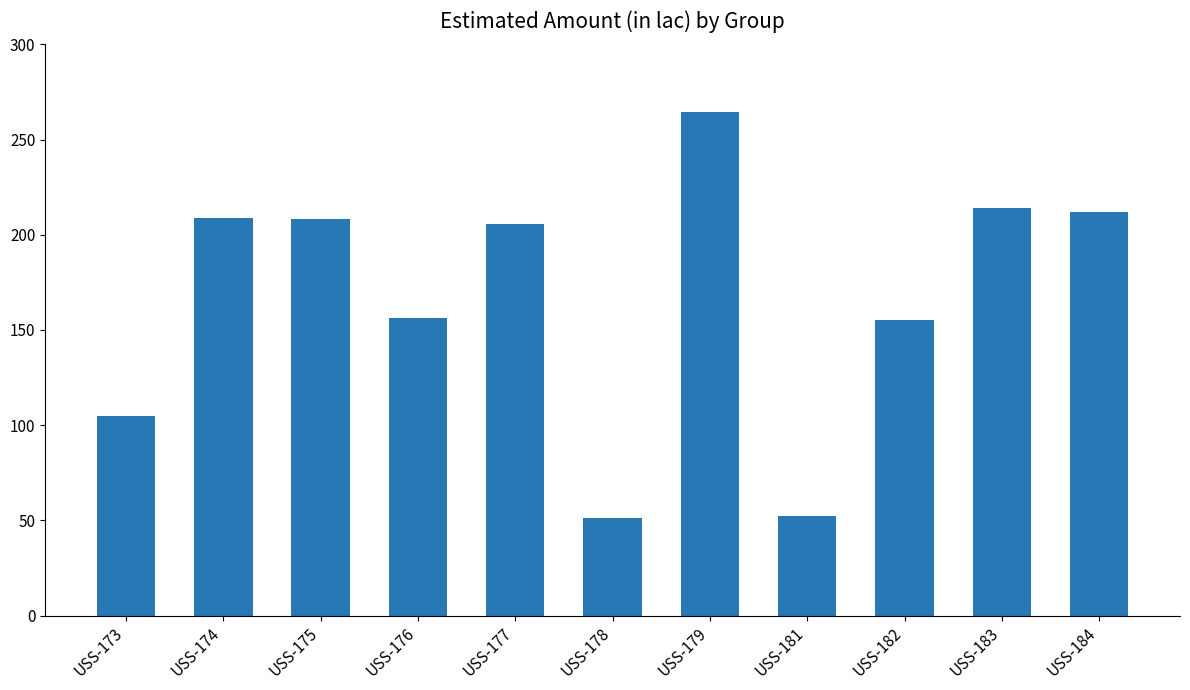

What is the ratio of the value at USS-173 to the value at USS-174?

0.5